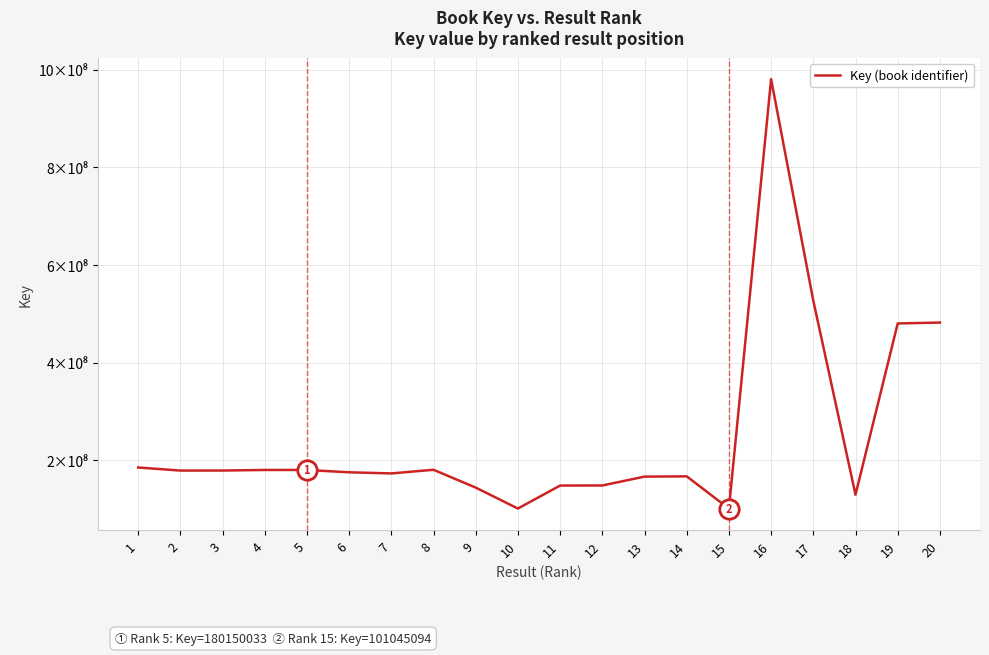

Is it true that the value at 18 is 129529770?

True